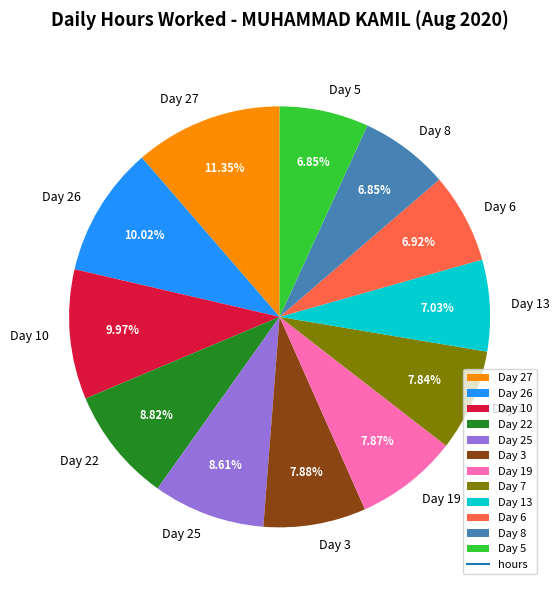

How many segments does this pie chart have?

12